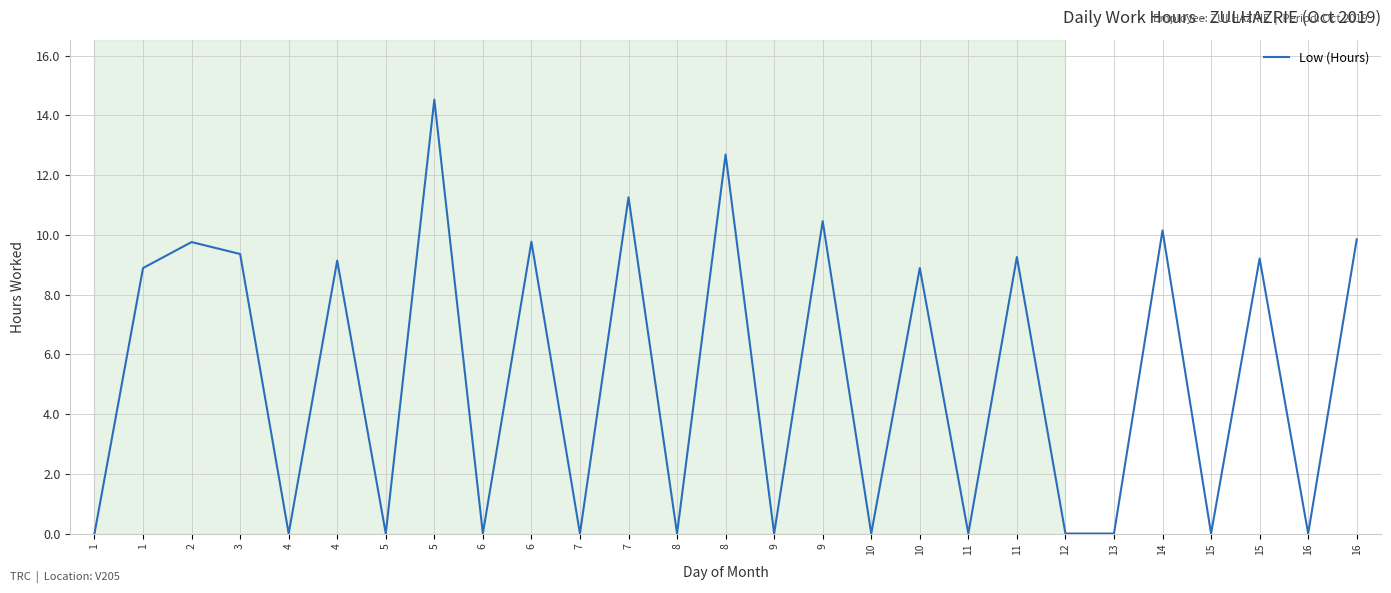

At which label does the data first exceed 8?

1